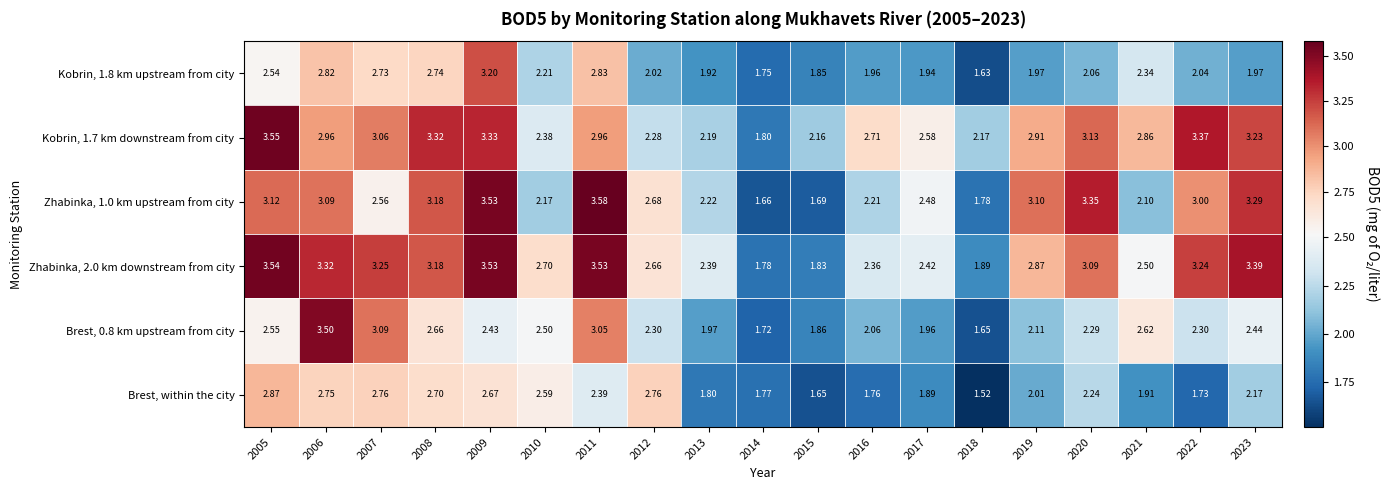

Which series changed the most between 2011 and 2023?

Kobrin, 1.8 km upstream from city